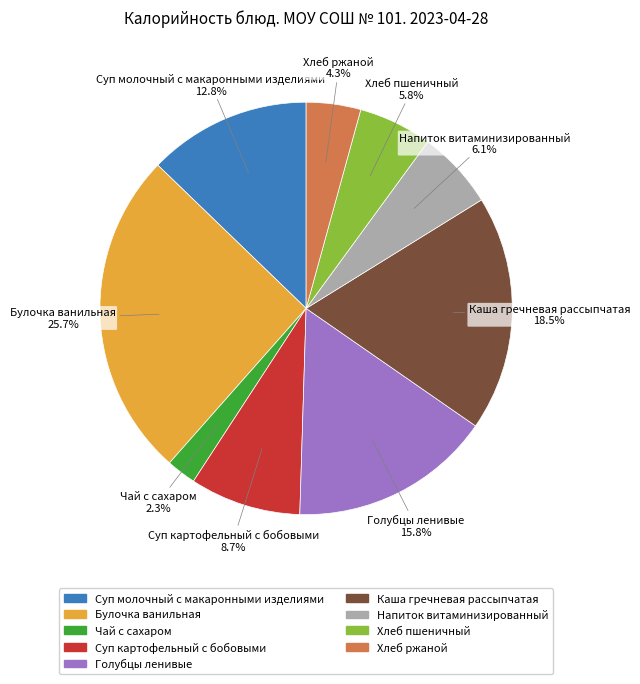

What is the smallest slice in the pie chart?

Чай с сахаром